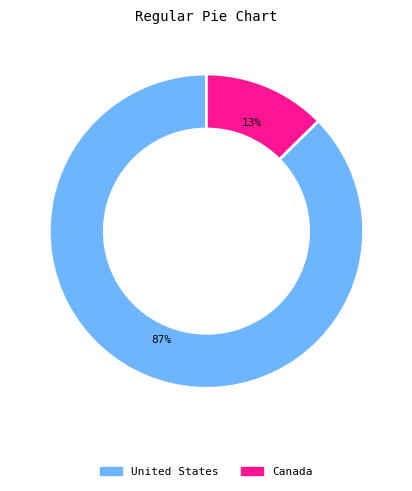

How many slices are in this pie chart?

2